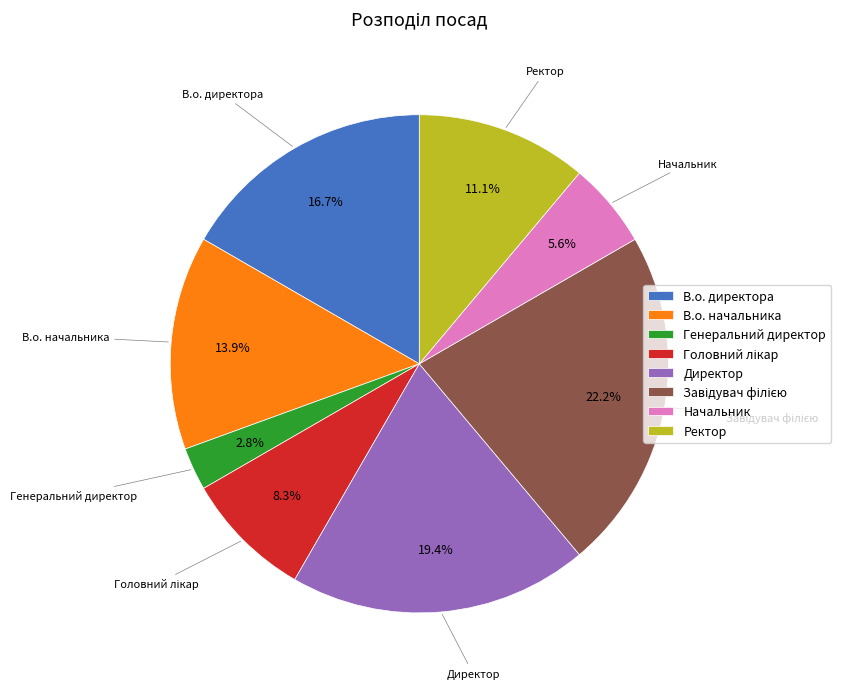

What percentage is NOT represented by В.о. директора?

83.3%